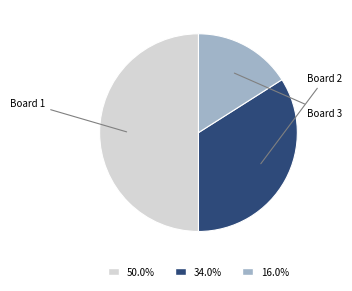

How many segments does this pie chart have?

3